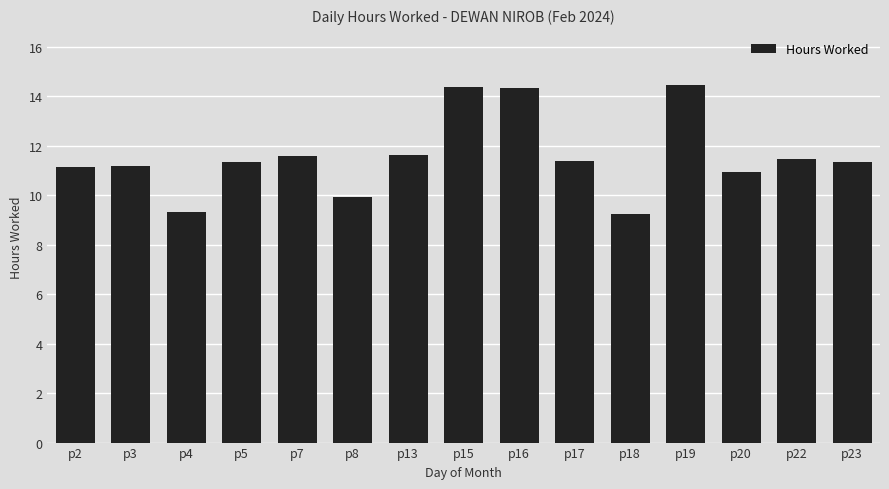

What is the maximum value shown in the chart?

14.4